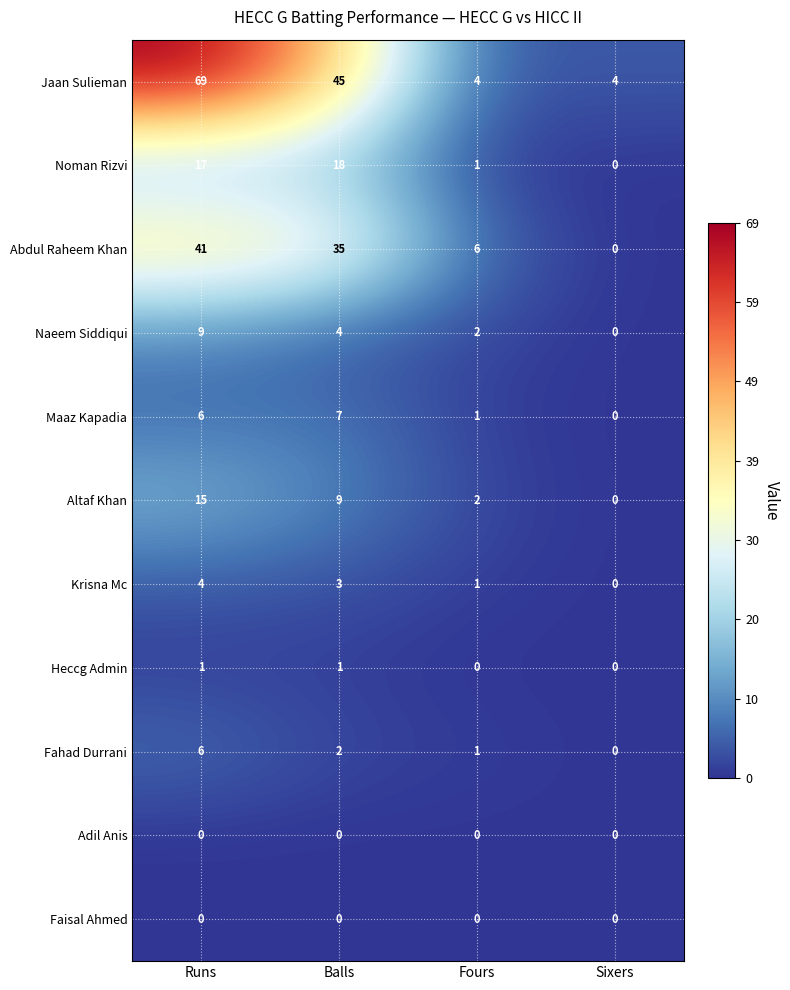

How many Abdul Raheem Khan values are between 6 and 41?

3